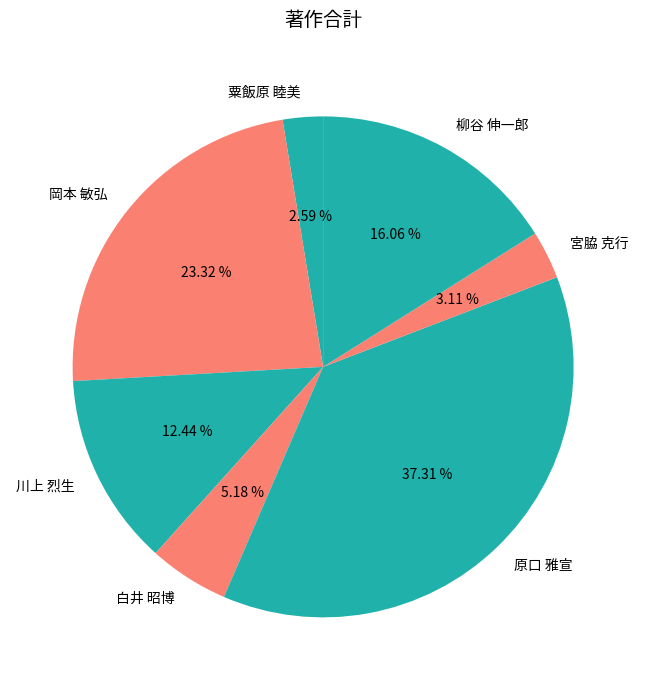

Which has a higher value, 原口 雅宣 or 白井 昭博?

原口 雅宣